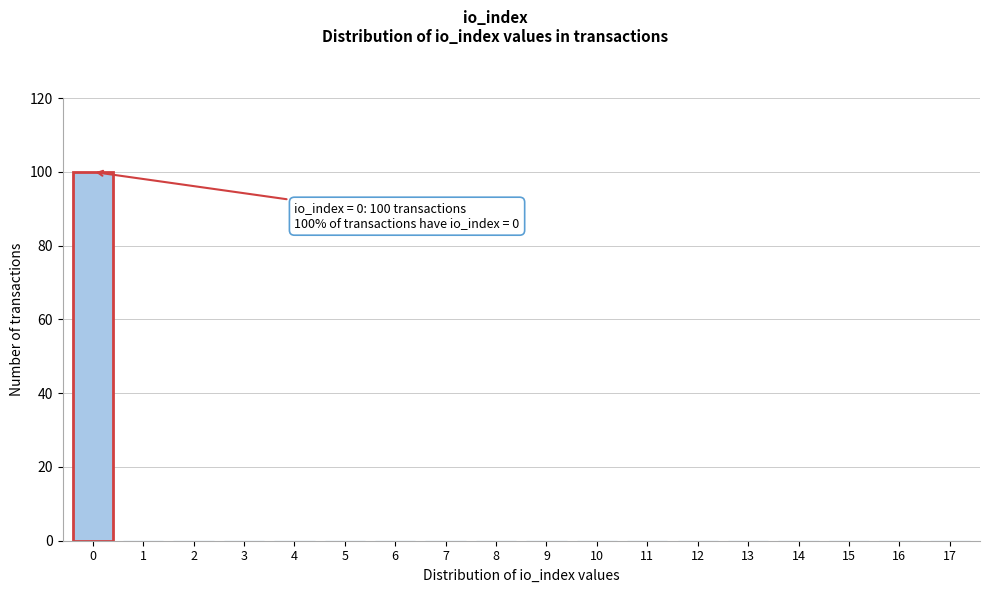

Reading left to right, extract all data points from this chart.

0=100	1=0	2=0	3=0	4=0	5=0	6=0	7=0	8=0	9=0	10=0	11=0	12=0	13=0	14=0	15=0	16=0	17=0